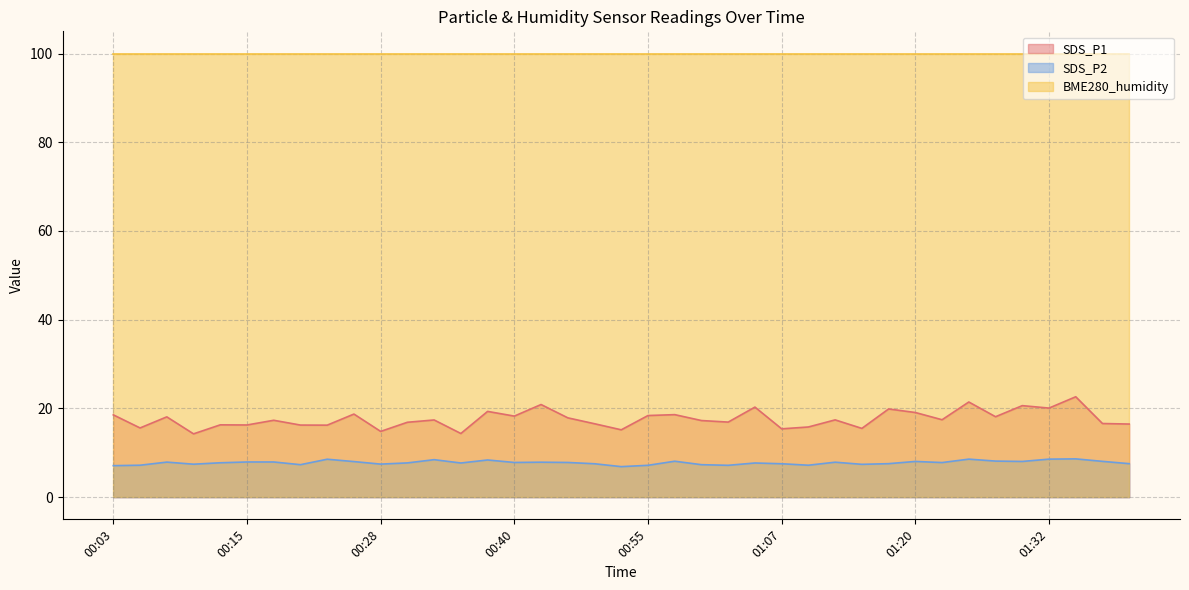

What are all the series names shown in the legend?

SDS_P1, SDS_P2, BME280_humidity